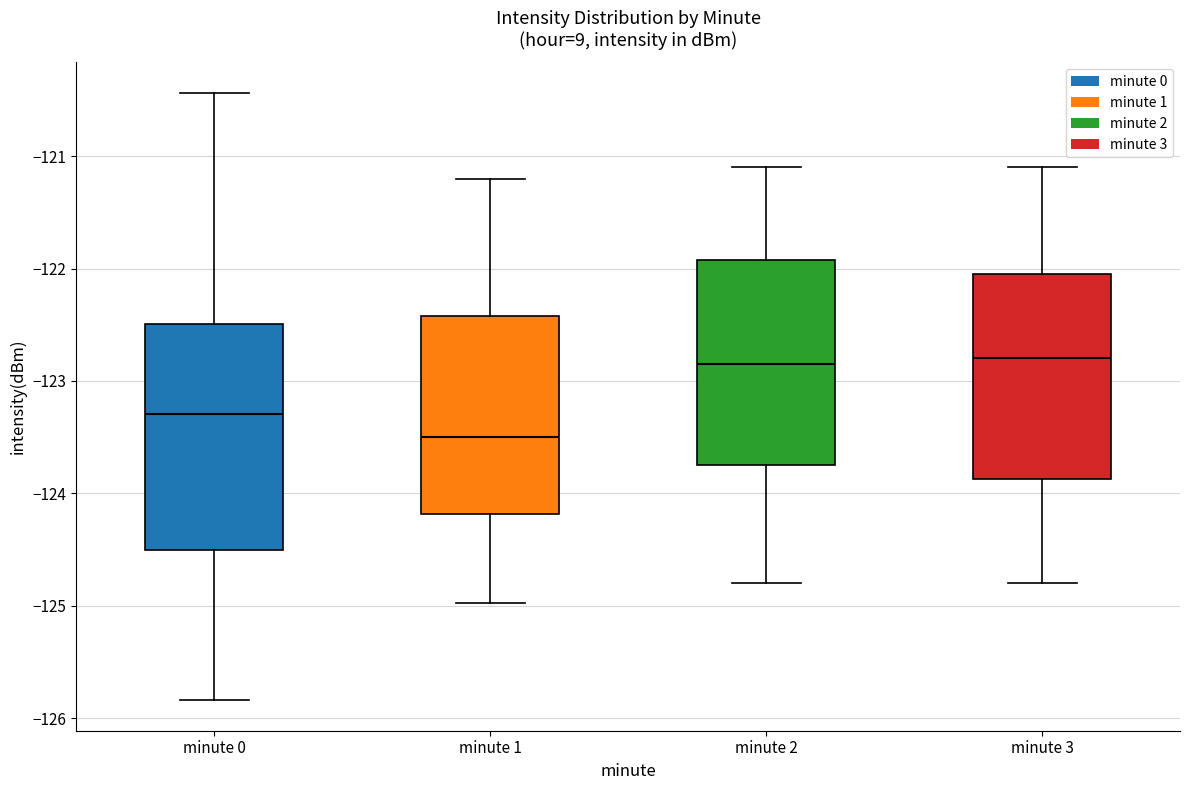

Comparing the boxes themselves (not the whiskers), which one is the tallest?

minute 0